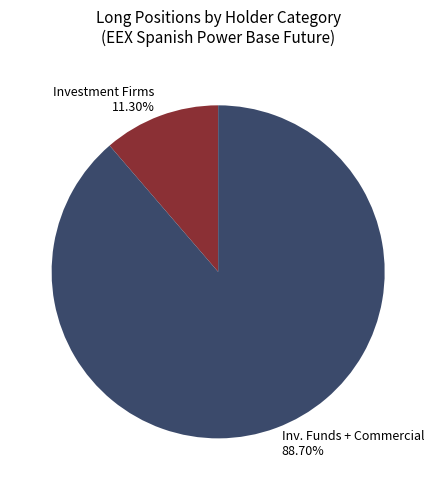

Do Investment Firms 11.30% and Inv. Funds + Commercial 88.70% together represent more than half of the pie?

Yes